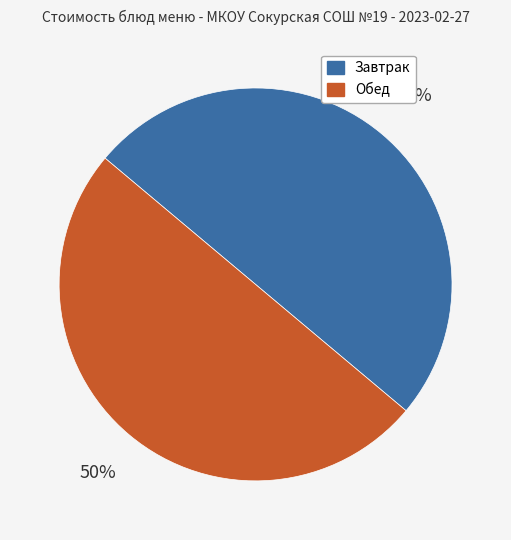

What percentage is the Завтрак slice, to the nearest percent?

50%